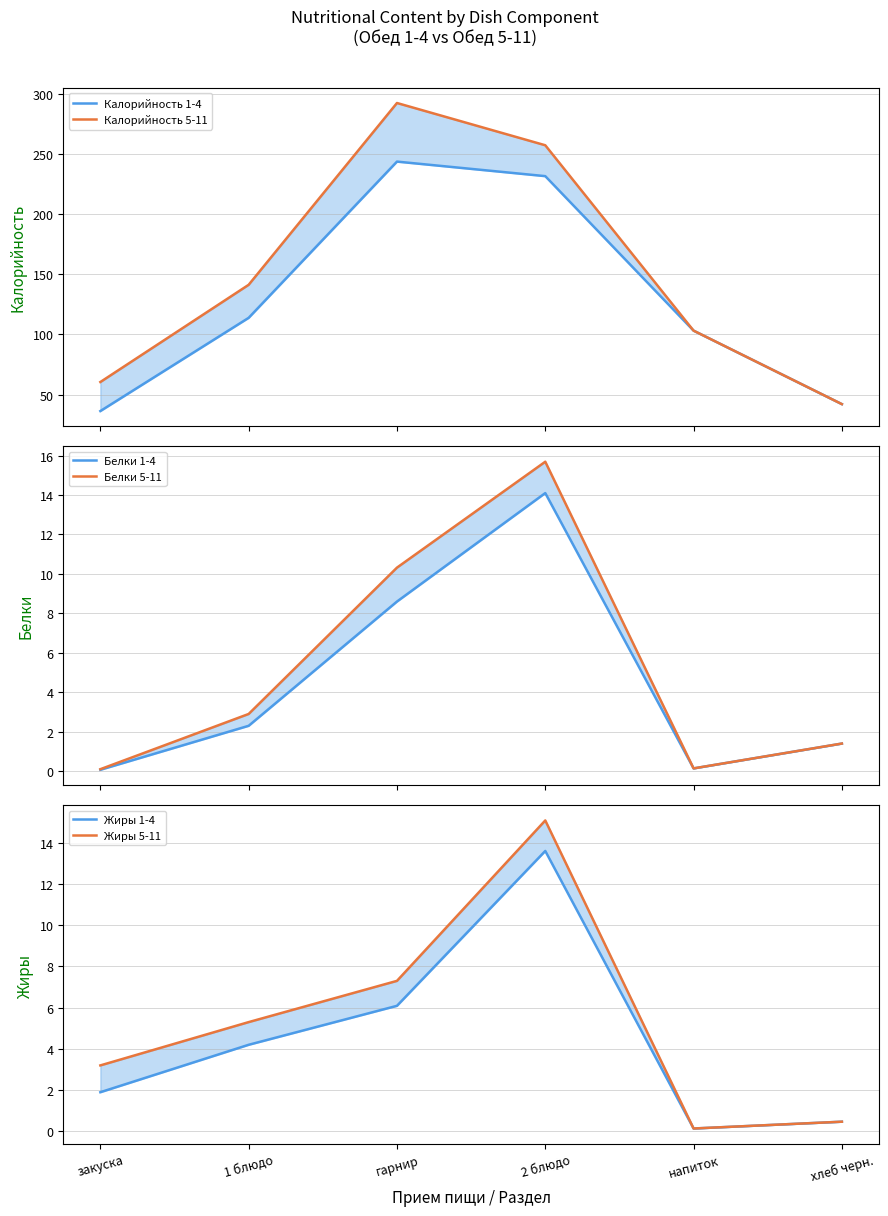

Does the chart have visible grid lines?

Yes